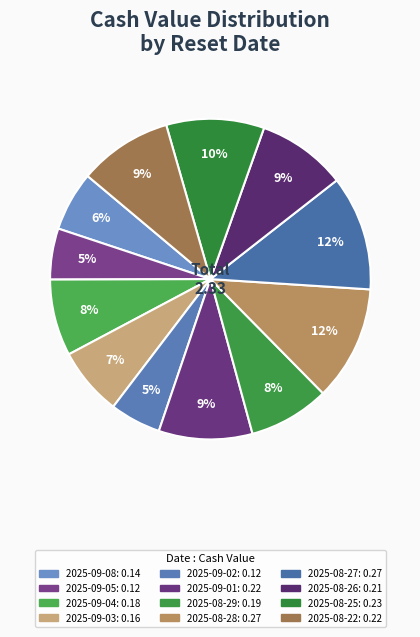

Count the number of slices in the pie.

12